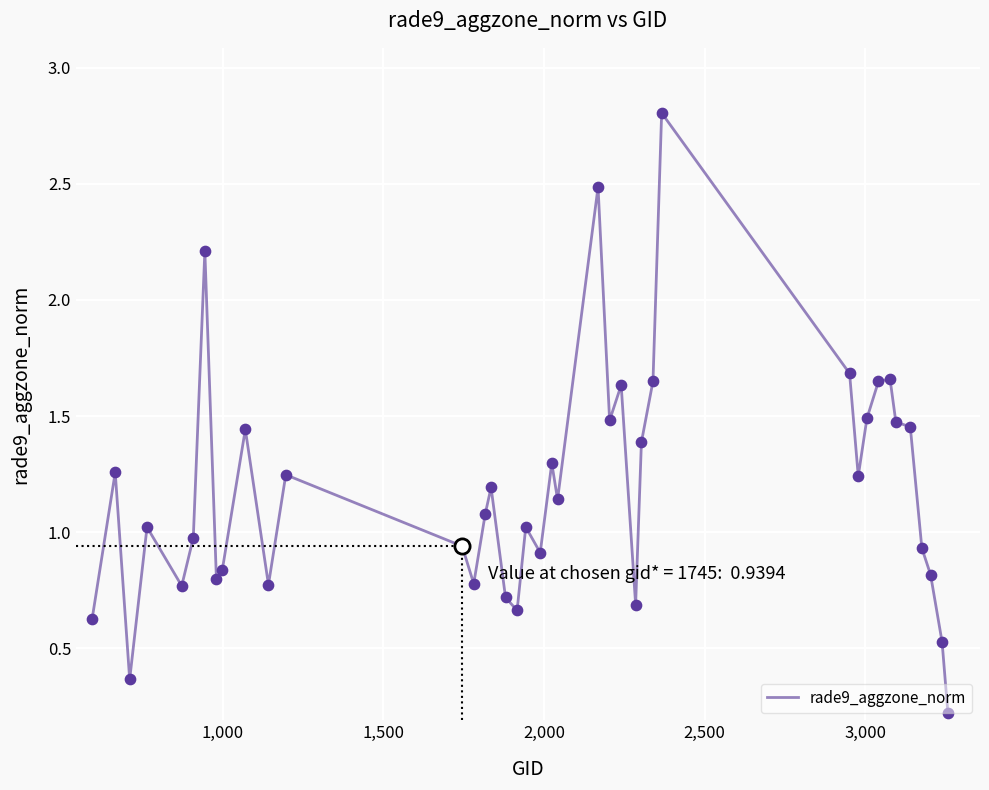

What is the difference between the maximum and minimum values?

2.6